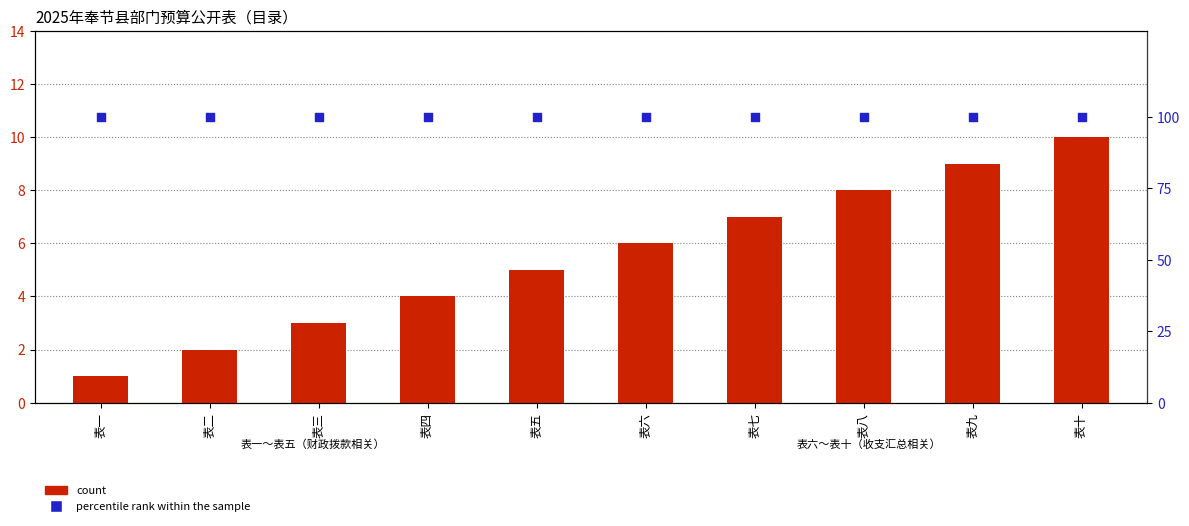

Which series contains the lowest Y value?

count